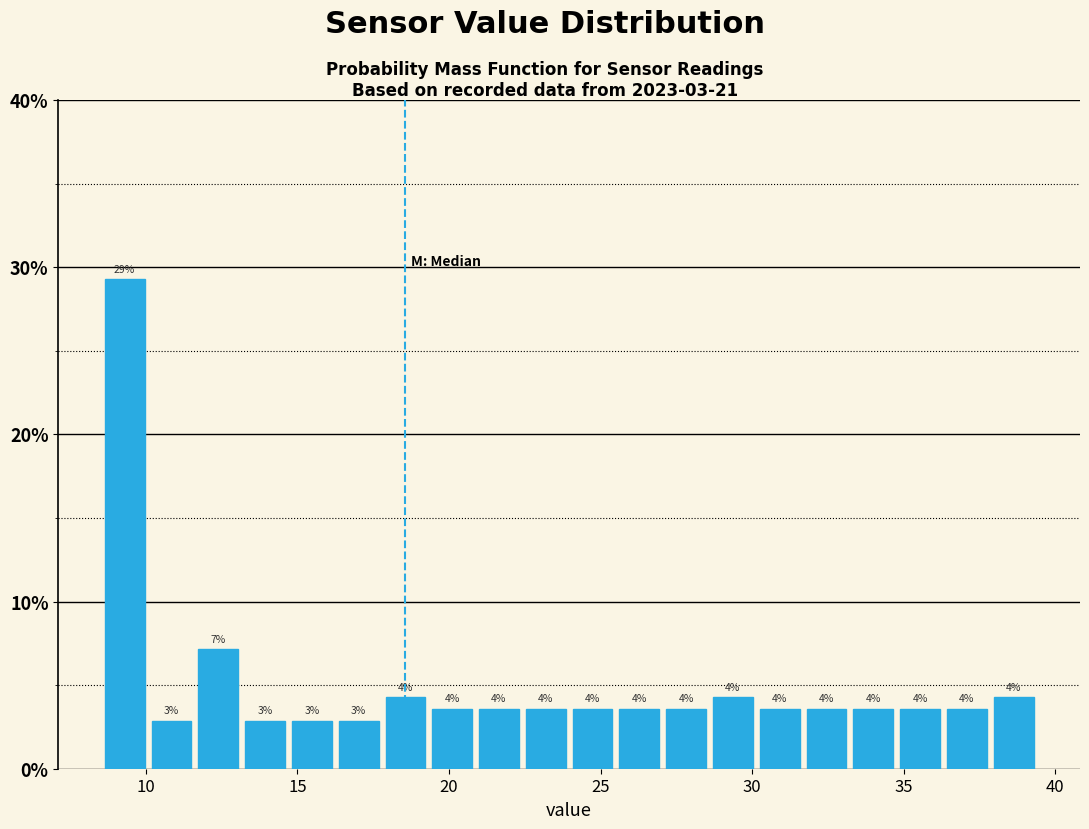

Around what value on the x-axis is the tallest bar? Give the approximate position of its centre, as read against the axis.

9.5